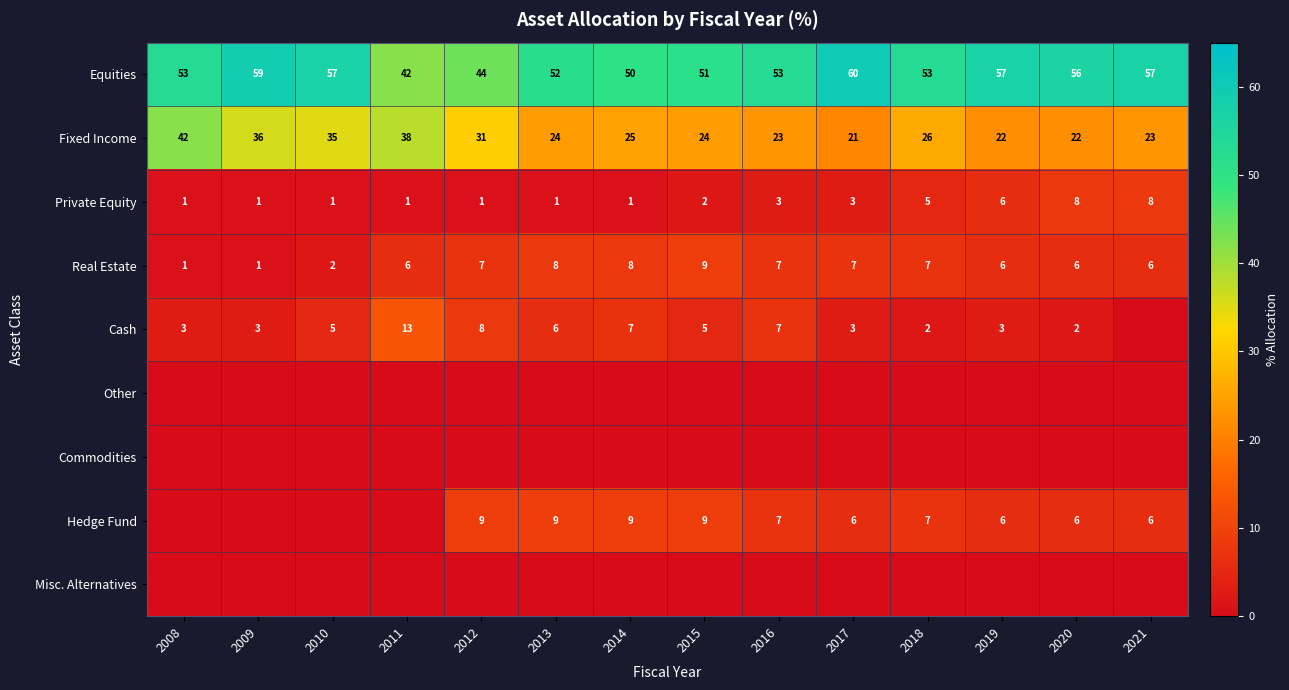

What is the difference between the Equities values at 2014 and 2017?

10